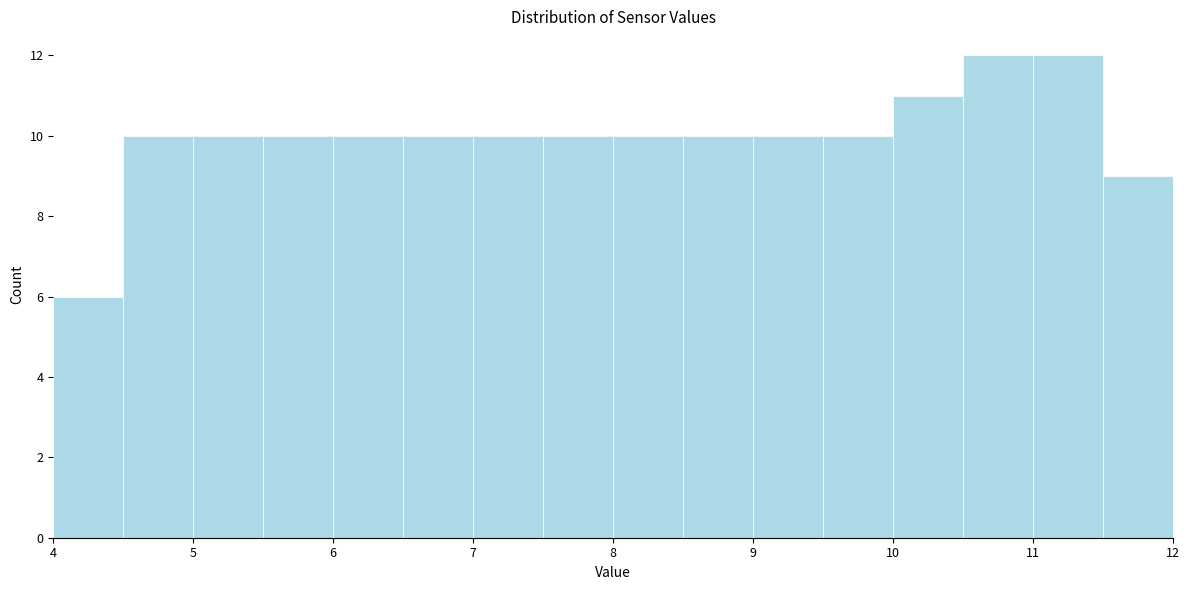

What is the height of the bar covering 4.5 to 5.0 on the x-axis? The values are not printed on the chart, so give them approximately, as read against the axis.

10